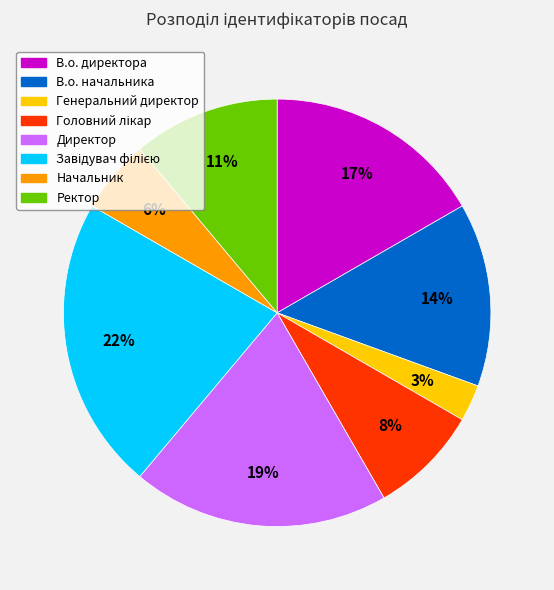

What percentage is the Генеральний директор slice, to the nearest percent?

3%